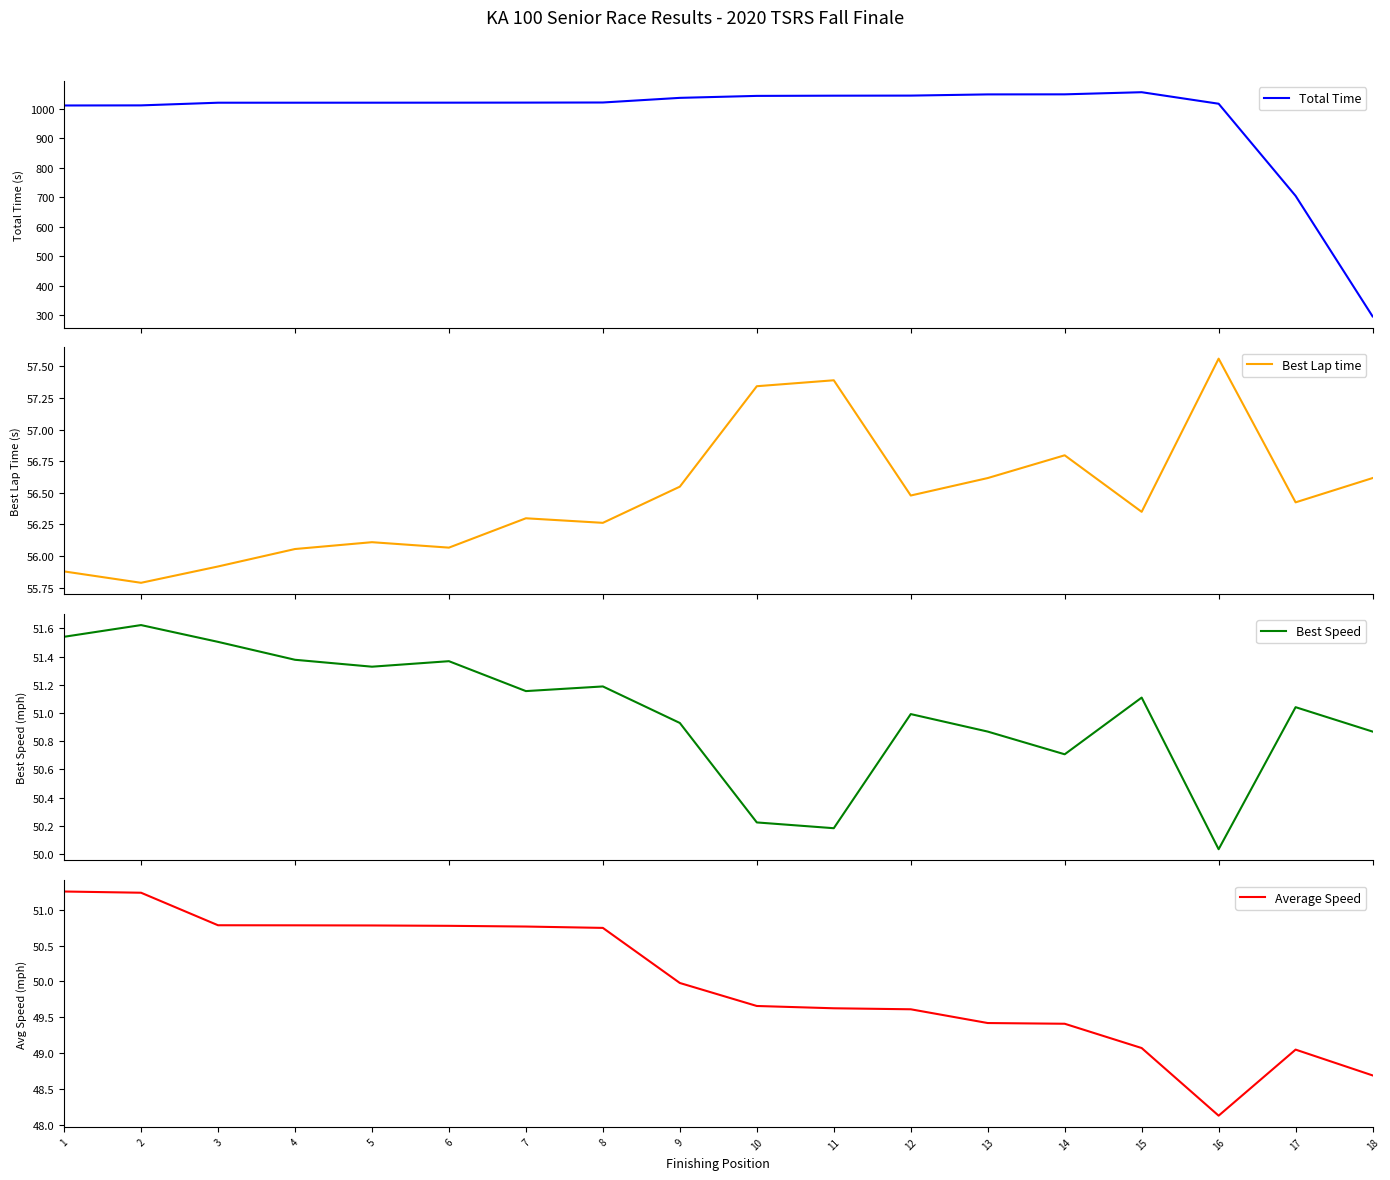

How many lines are shown in the chart?

4